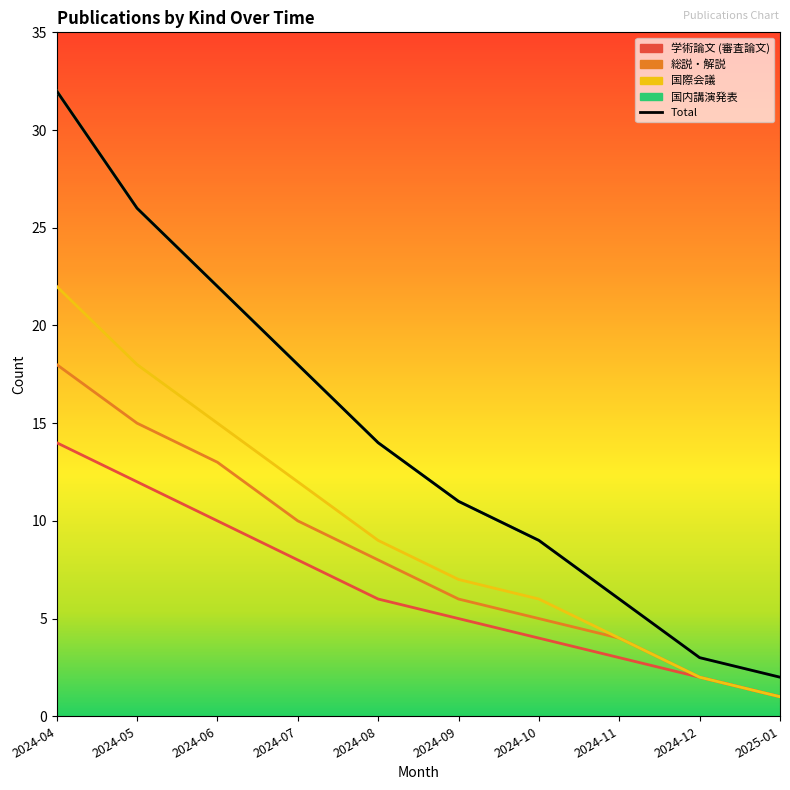

Is it true that 学術論文 (審査論文) equals 6 at 2024-10?

False